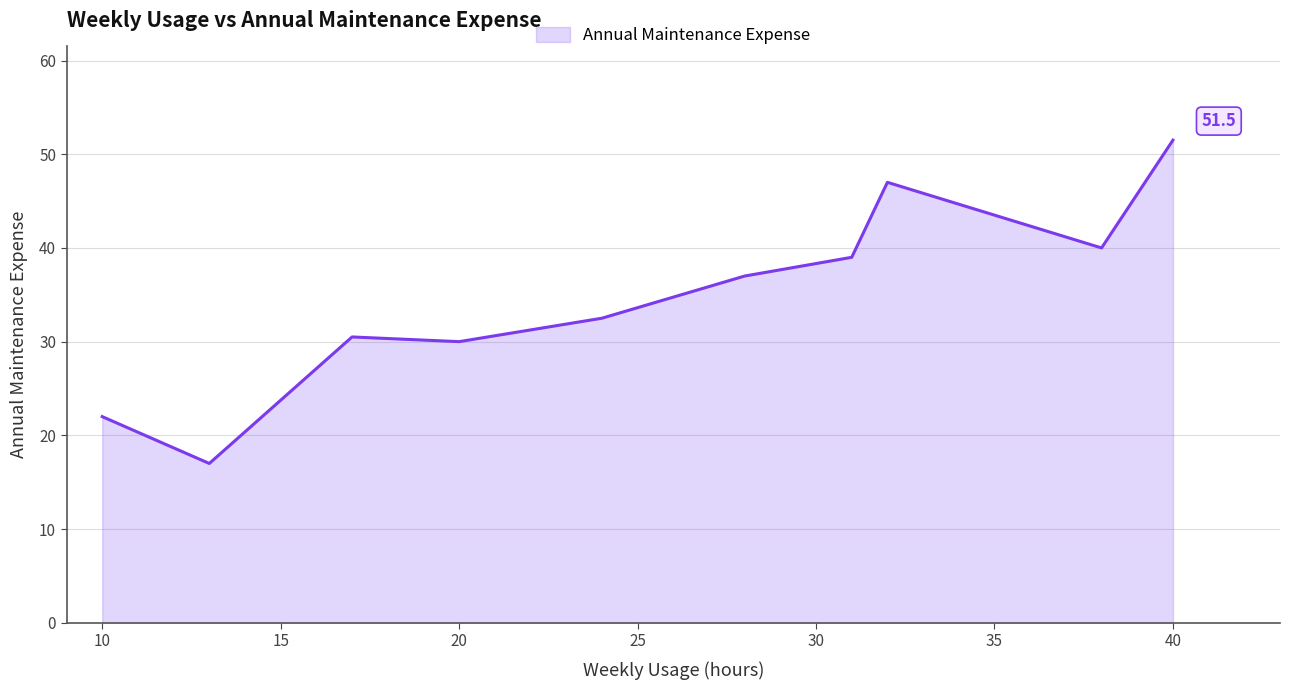

What is the greatest value displayed?

51.5